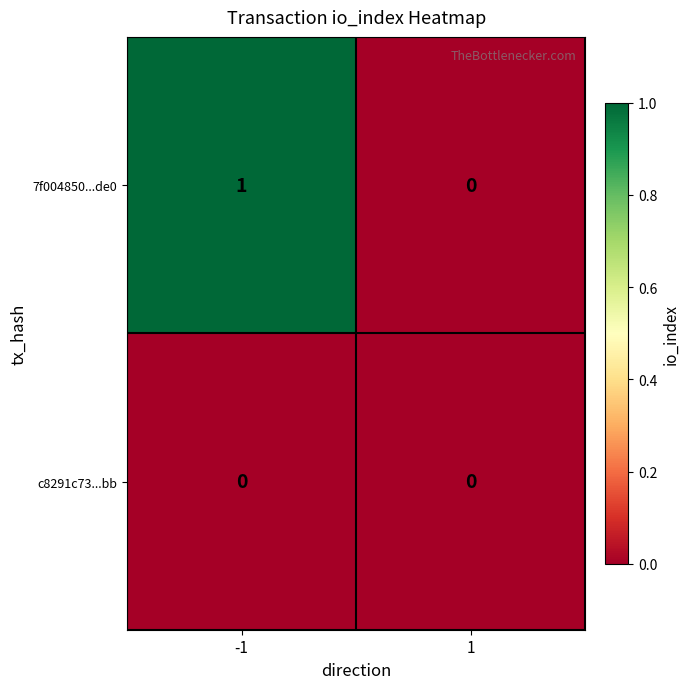

Which series has the largest total across all categories?

7f004850...de0